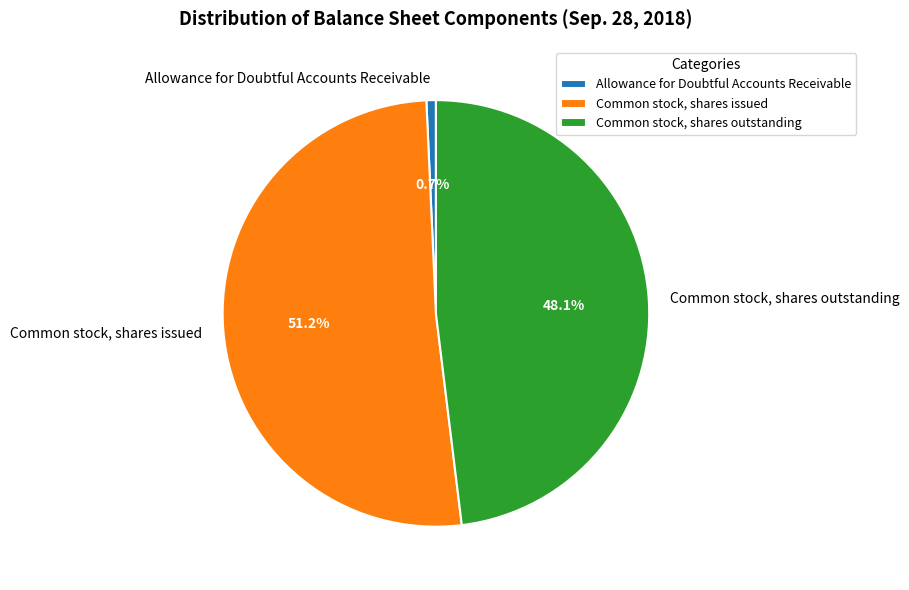

What portion of the pie excludes Allowance for Doubtful Accounts Receivable?

99.3%